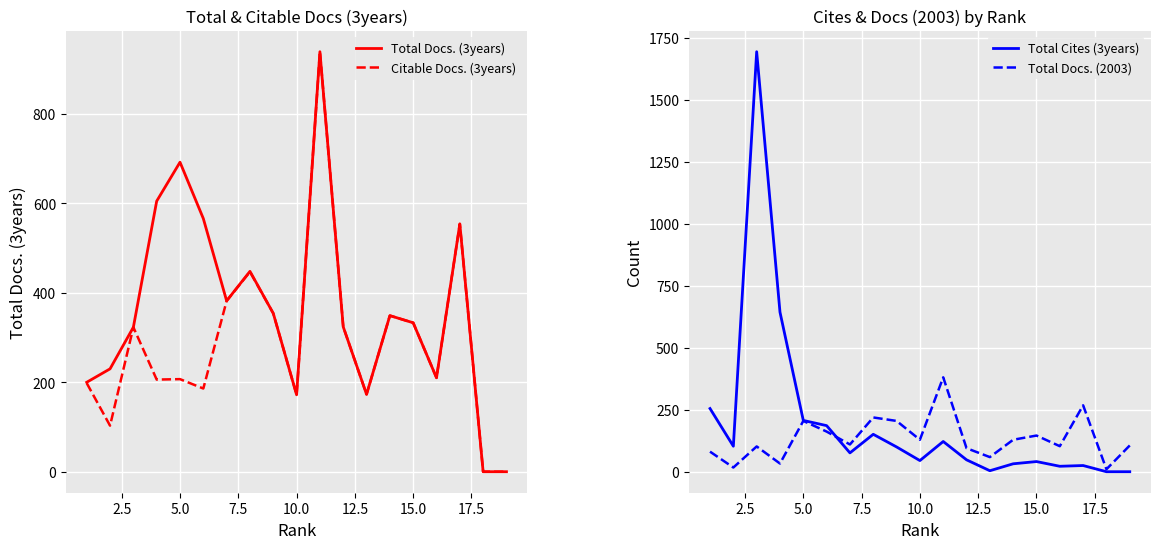

How many lines are shown in the chart?

4